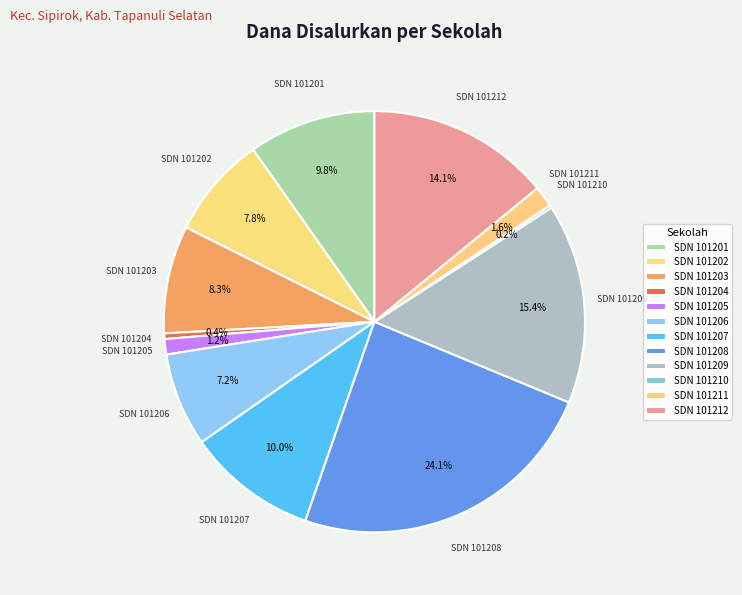

What percentage is NOT represented by SDN 101204?

99.6%